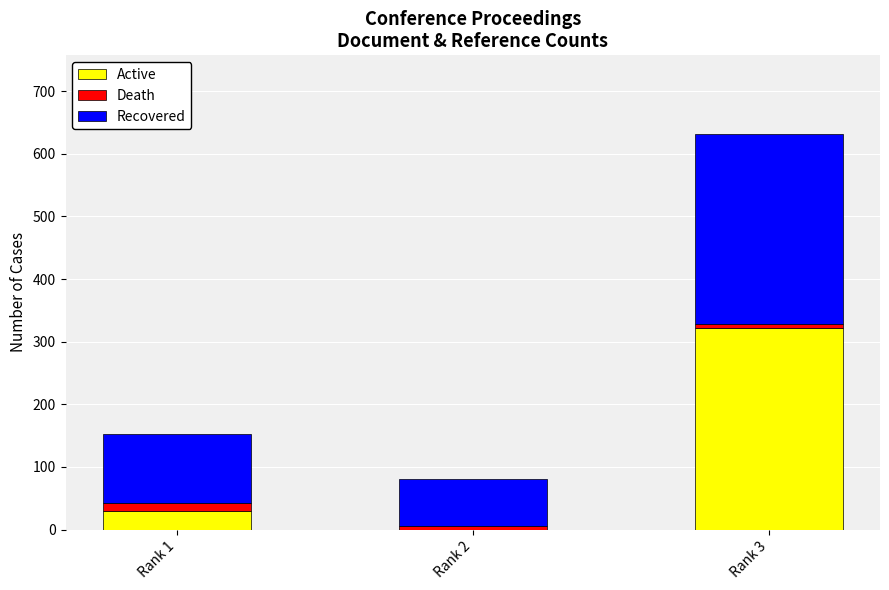

At which category is the sum across all series the highest?

Rank 3